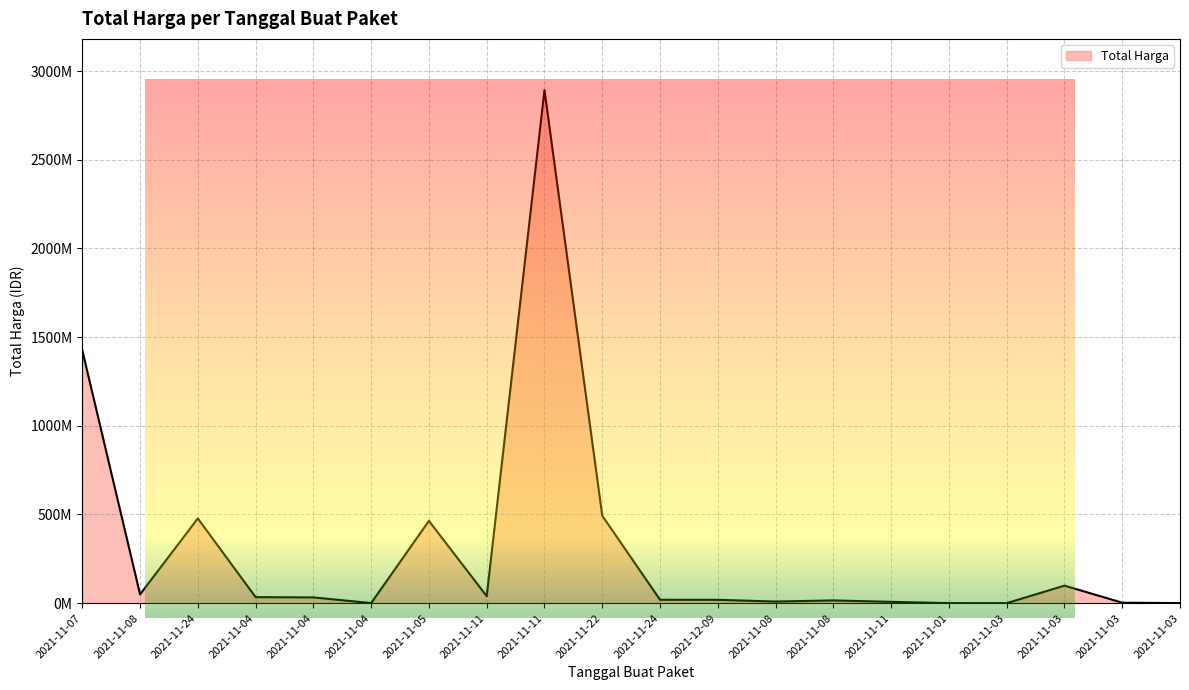

Rank the categories by value from lowest to highest.

2021-11-03, 2021-11-03, 2021-11-01, 2021-11-04, 2021-11-03, 2021-11-11, 2021-11-08, 2021-11-08, 2021-12-09, 2021-11-24, 2021-11-04, 2021-11-04, 2021-11-11, 2021-11-08, 2021-11-03, 2021-11-05, 2021-11-24, 2021-11-22, 2021-11-07, 2021-11-11